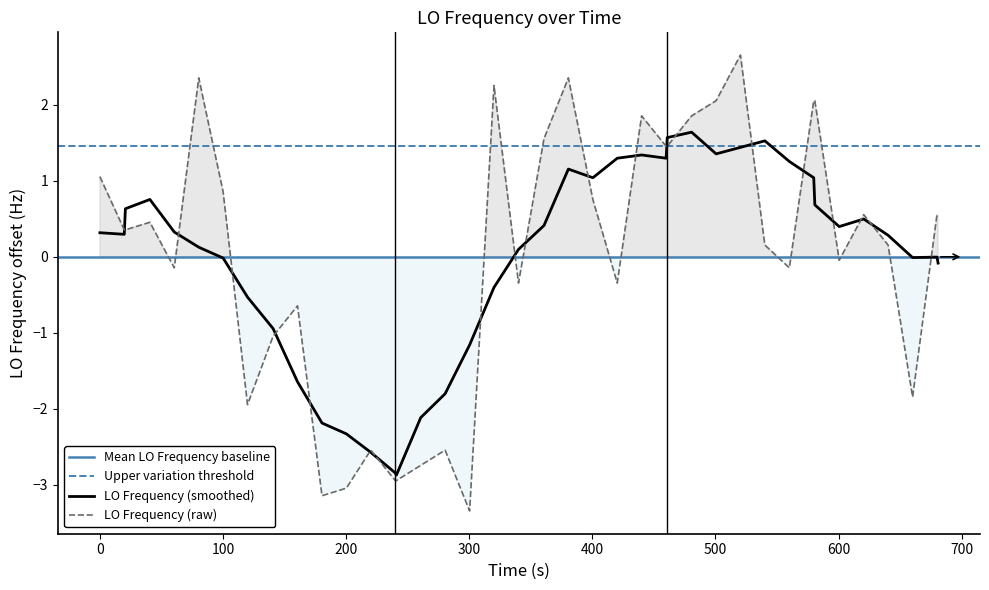

What is the maximum value for LO Frequency (smoothed)?

1.6